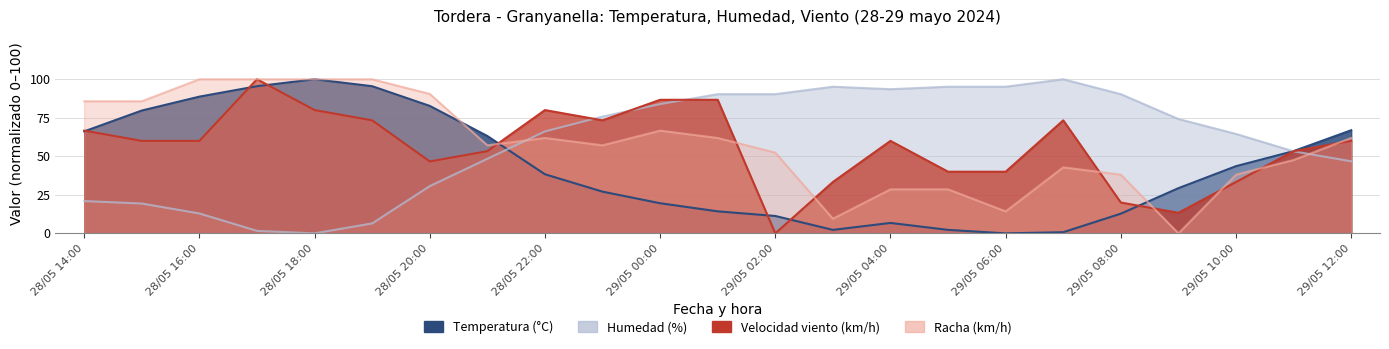

What is the total value across all series at 29/05 03:00?

140.3